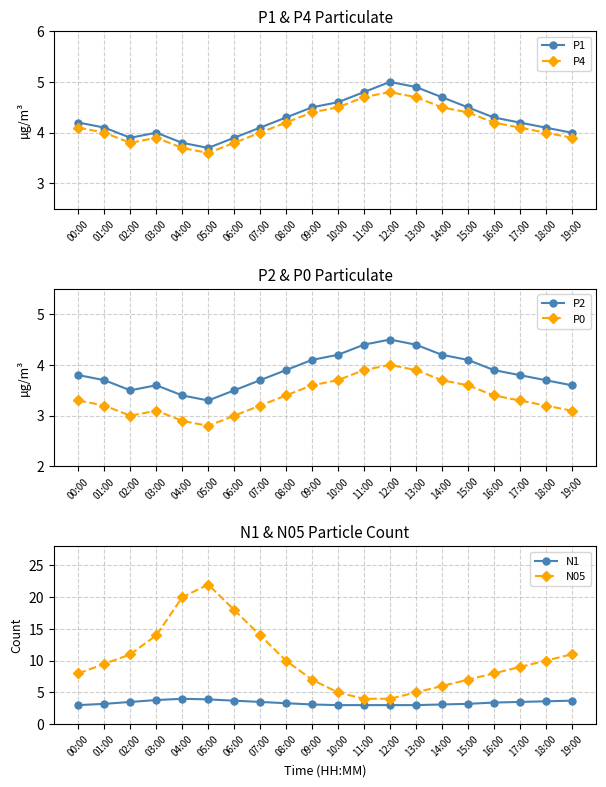

How many lines are shown in the chart?

6